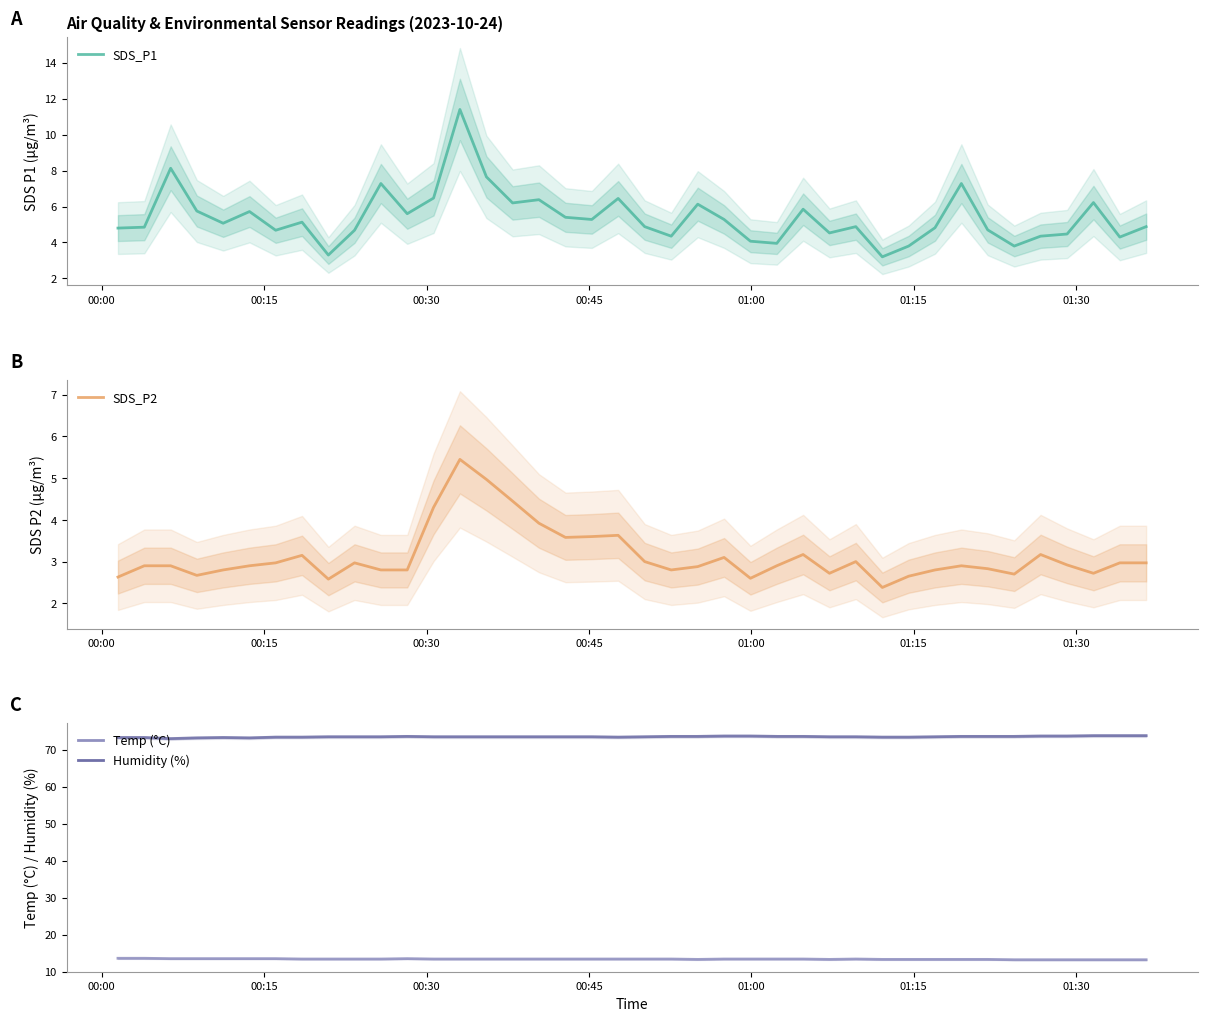

How many lines are shown in the chart?

4